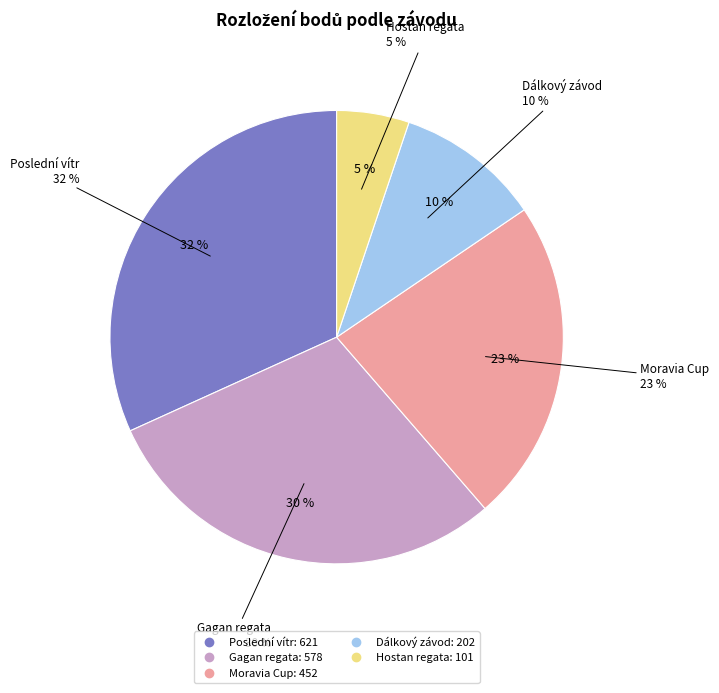

Which slice is the largest?

Poslední vítr